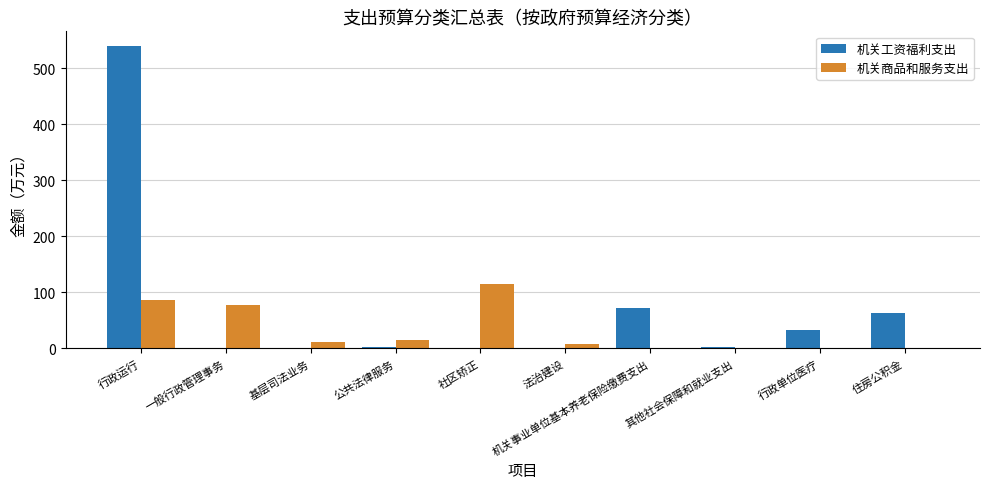

Between 社区矫正 and 其他社会保障和就业支出, which series saw the biggest shift?

机关商品和服务支出